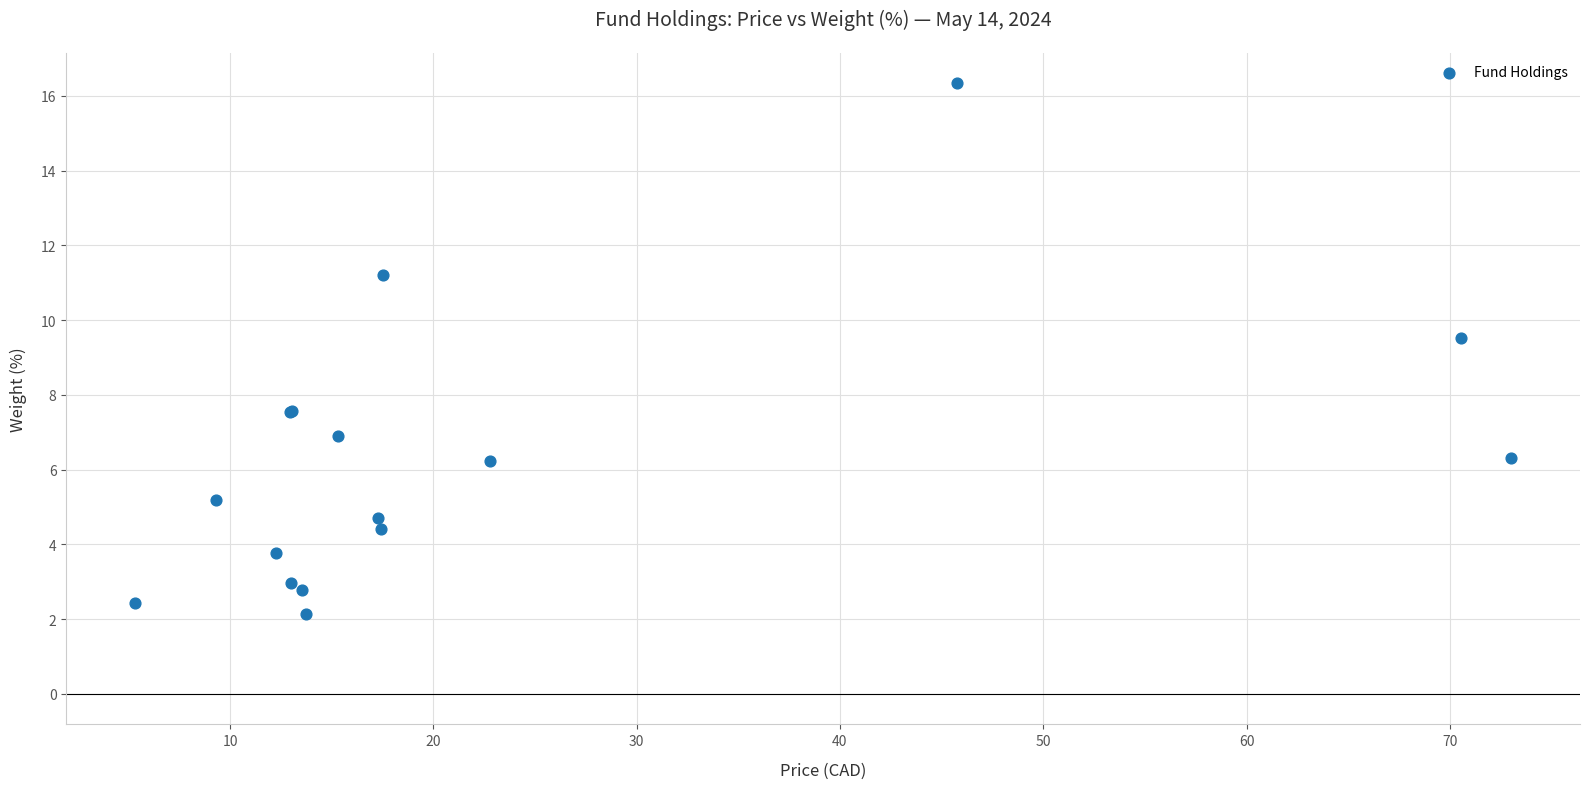

What Y value in the scatter plot is closest to 9?

9.5